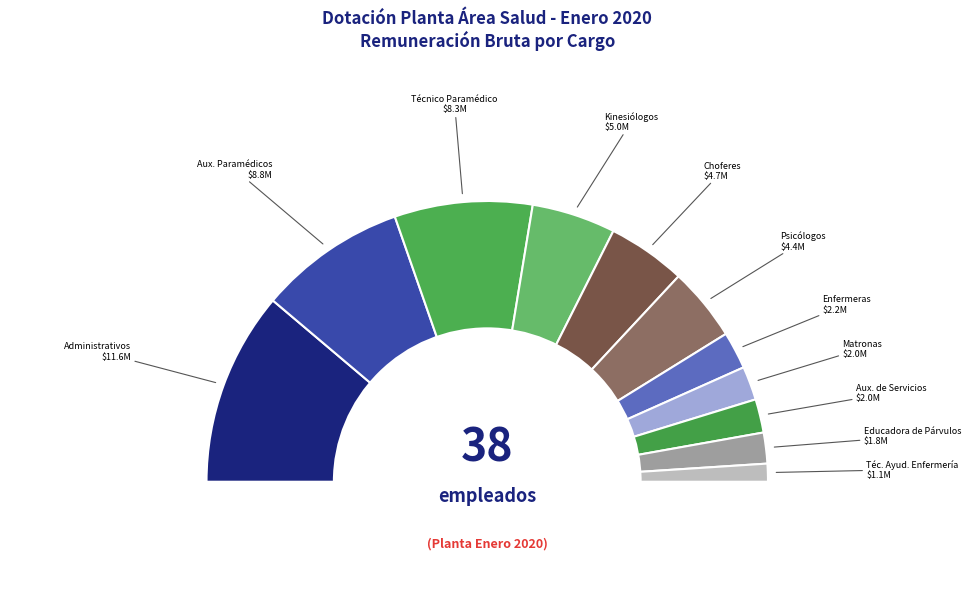

Is TECNICO PARAMEDICO the majority of the pie?

No